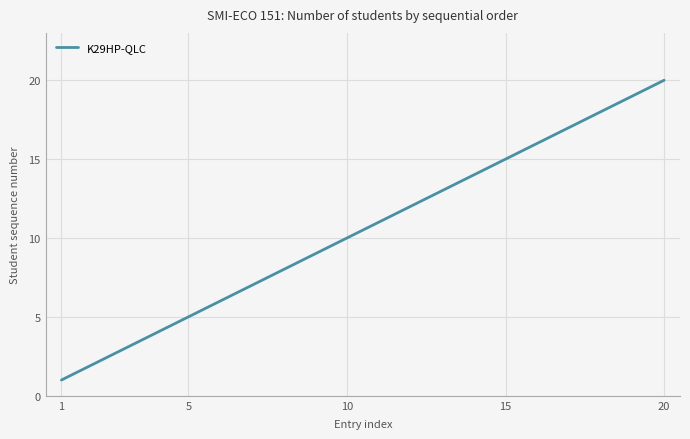

What is the difference between the maximum and minimum values?

19